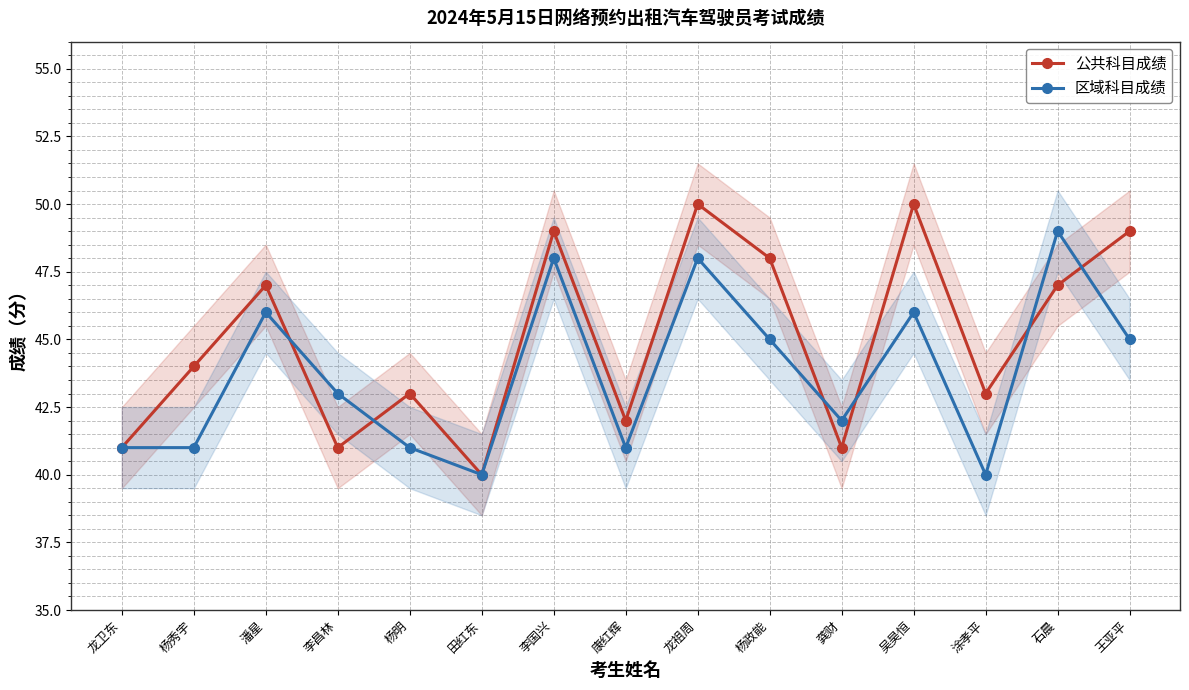

How many values in the 区域科目成绩 series exceed 43?

7